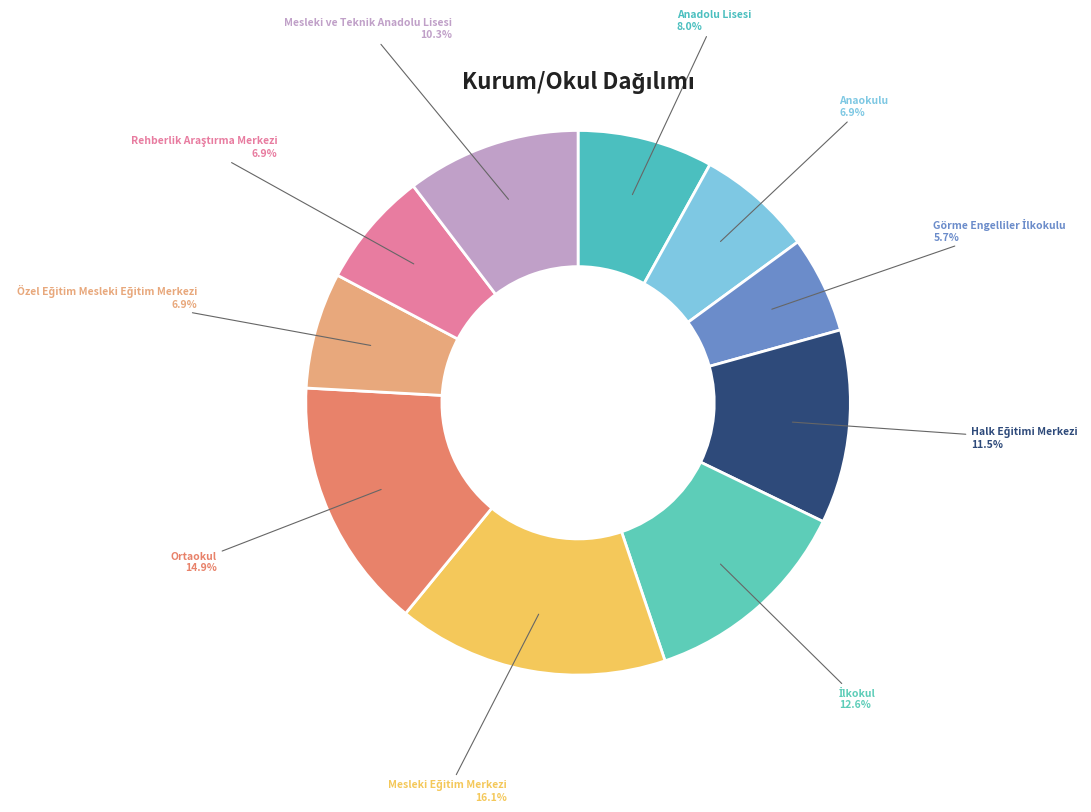

Is there any slice that represents more than half of the pie?

No